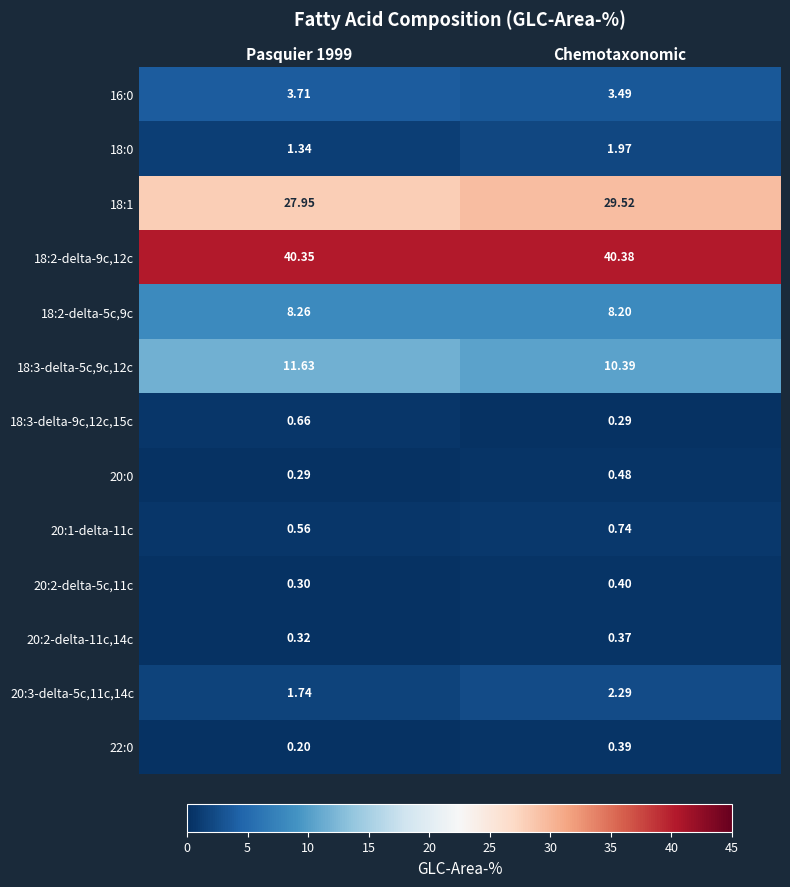

Where is 16:0 nearest to the value 3?

Chemotaxonomic